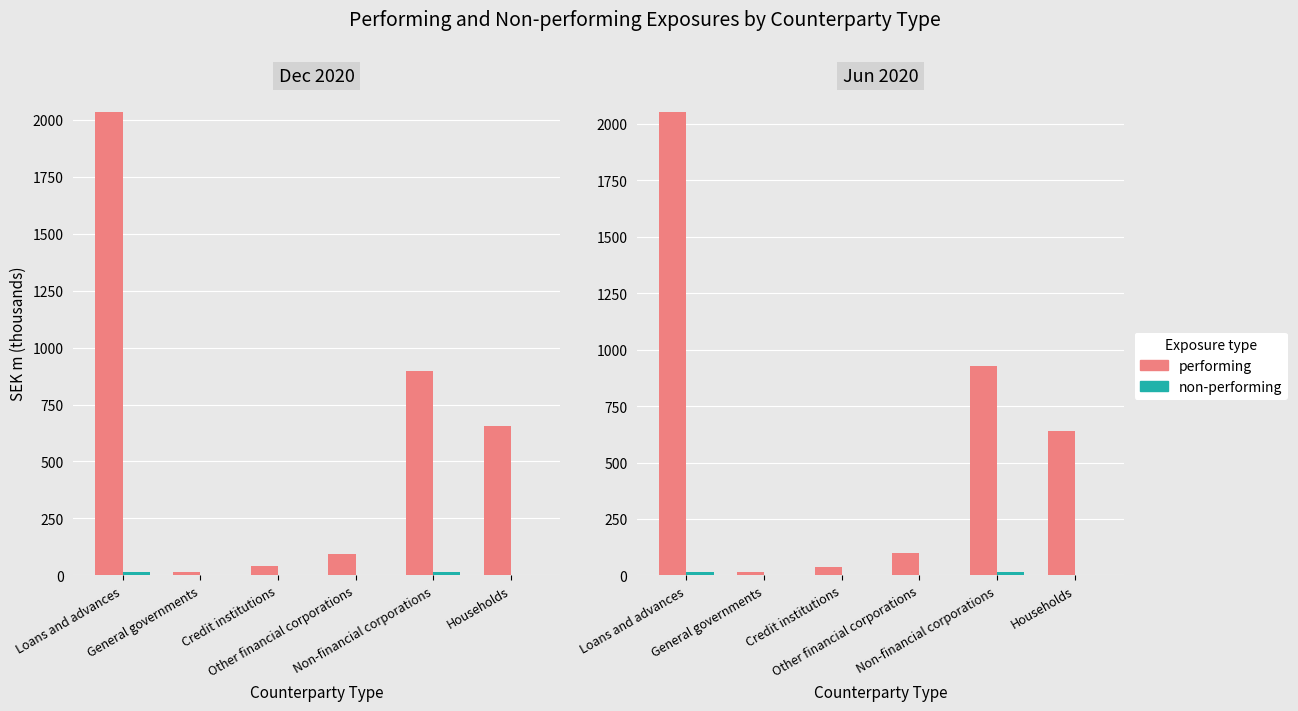

True or false: non-performing has a value of 23.4 at Non-financial corporations.

False